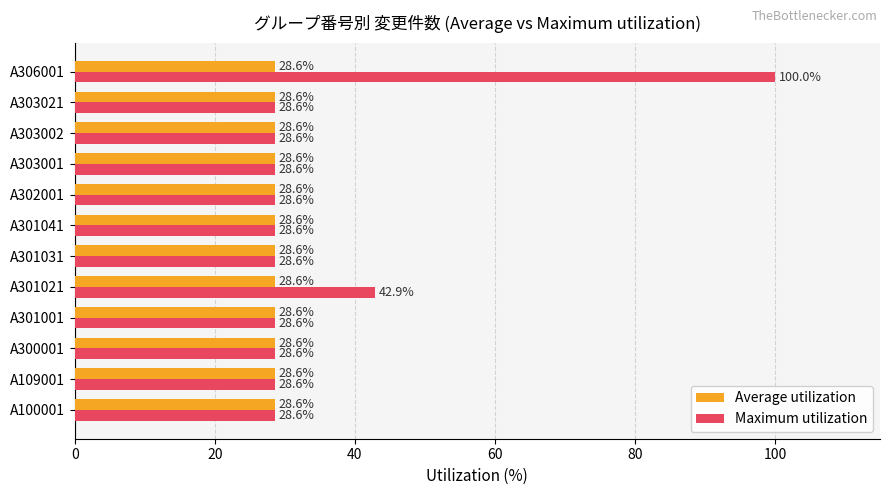

How many distinct data groups are displayed?

2